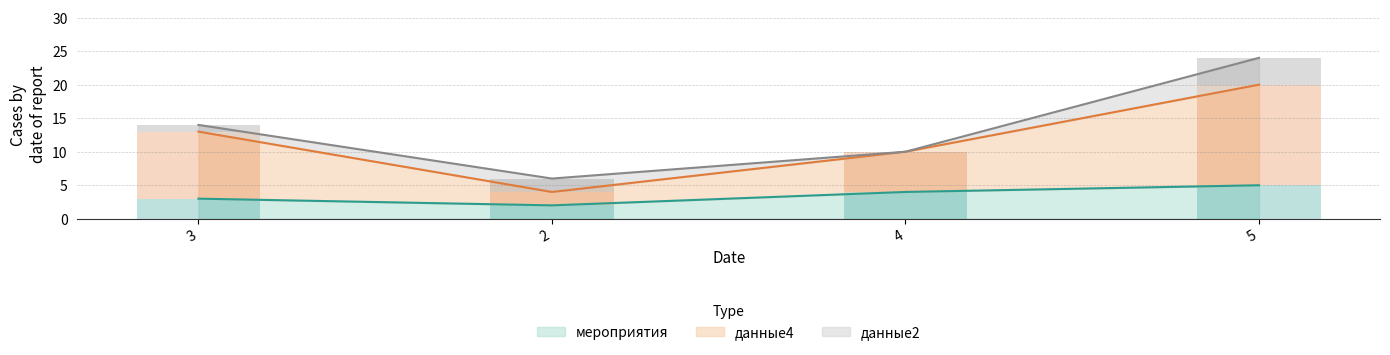

Where is мероприятия nearest to the value 3?

3